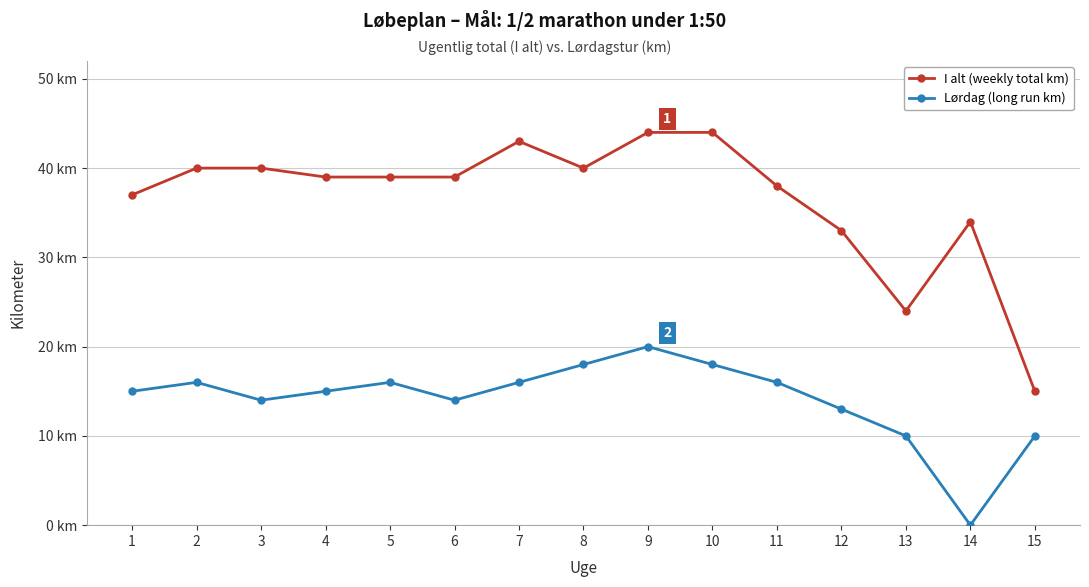

In Lørdag (long run km), how many points are lower than both neighbors (excluding endpoints)?

3